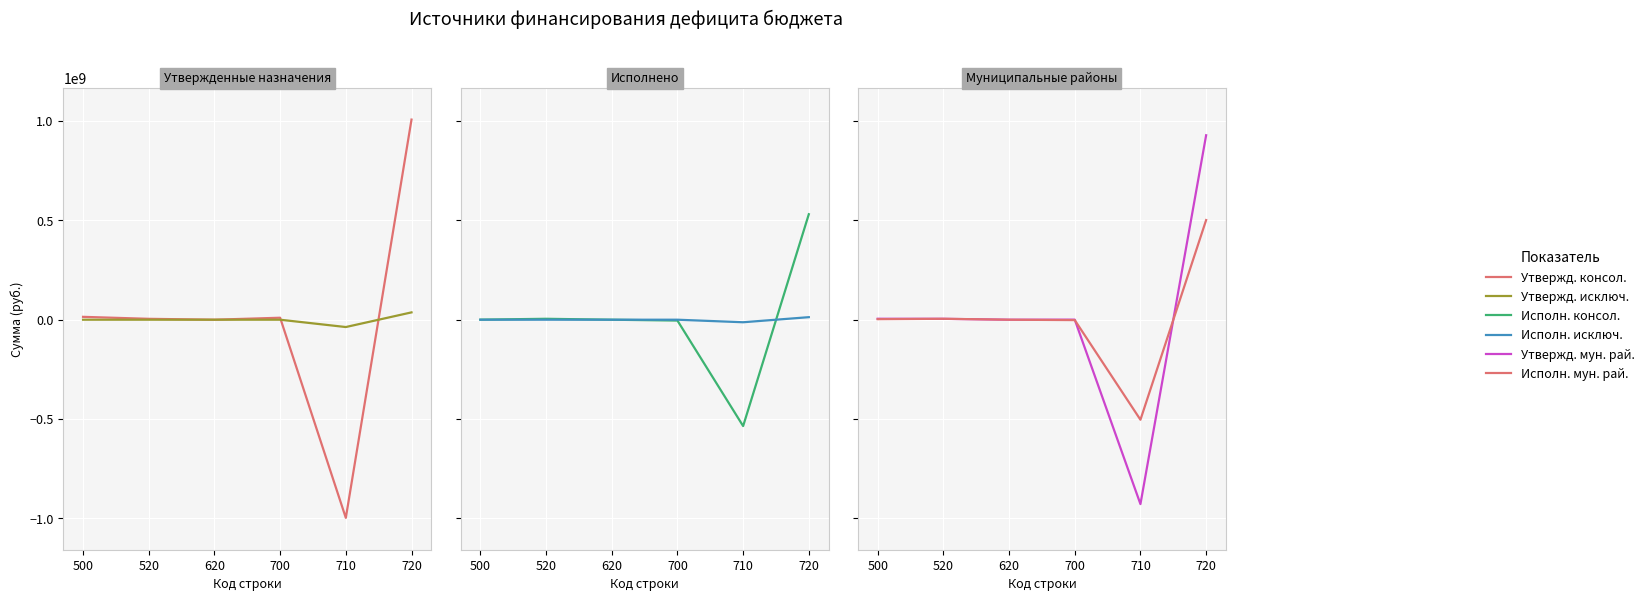

At which label is Утвержд. исключ. closest to 0?

500